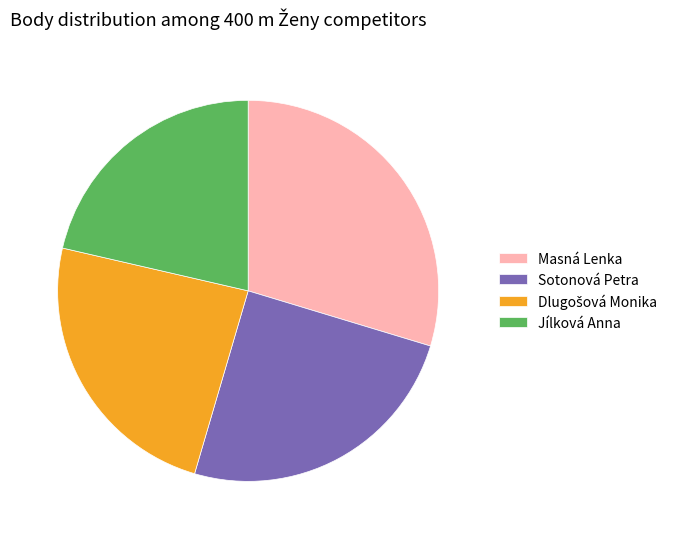

Which slice is the largest?

Masná Lenka